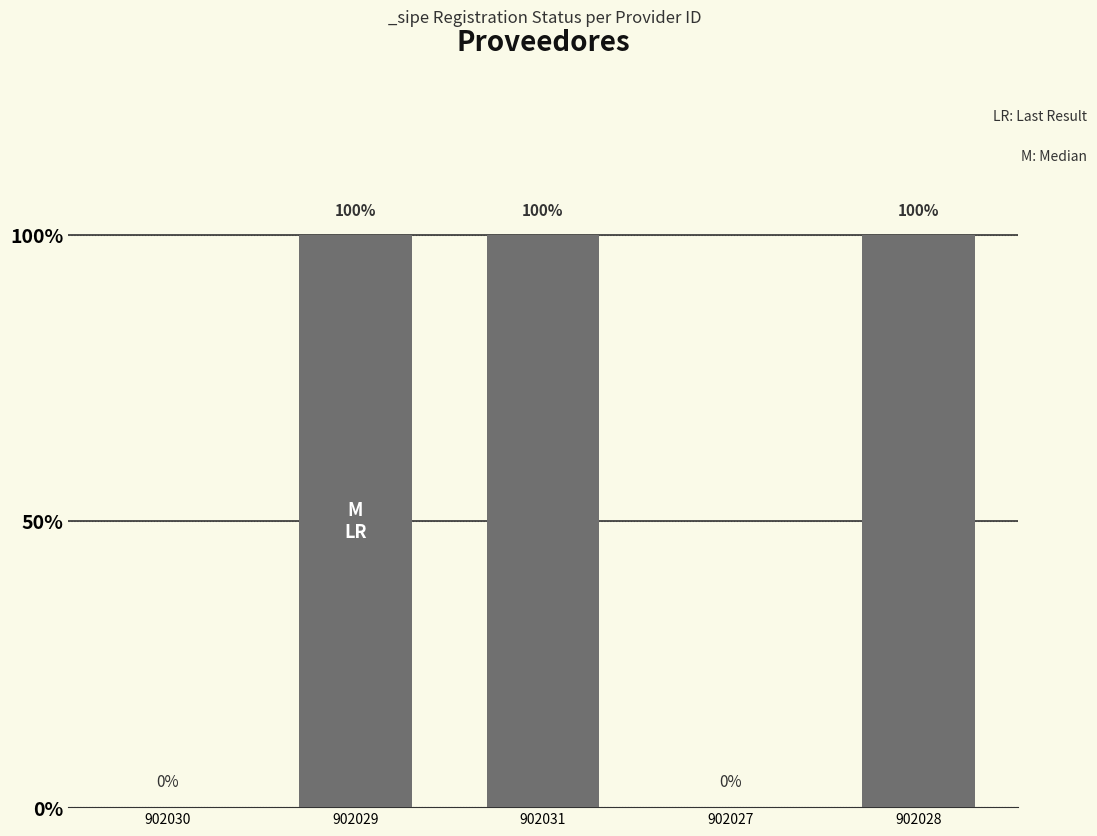

Does the chart contain any negative values?

No